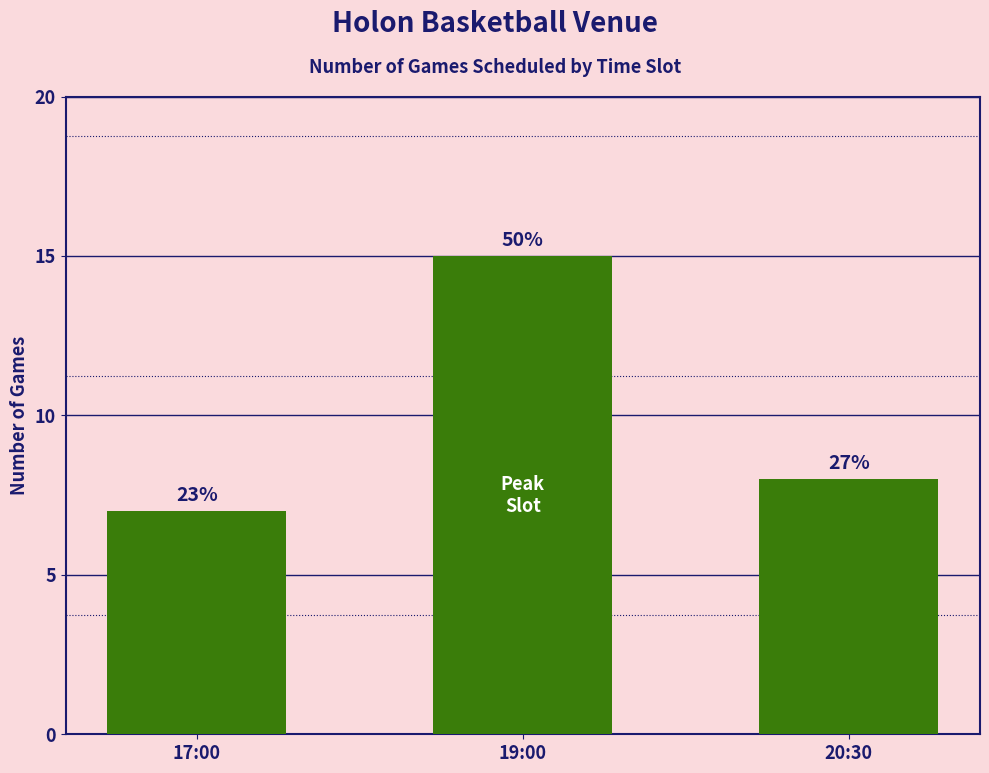

Are the bars horizontal?

No